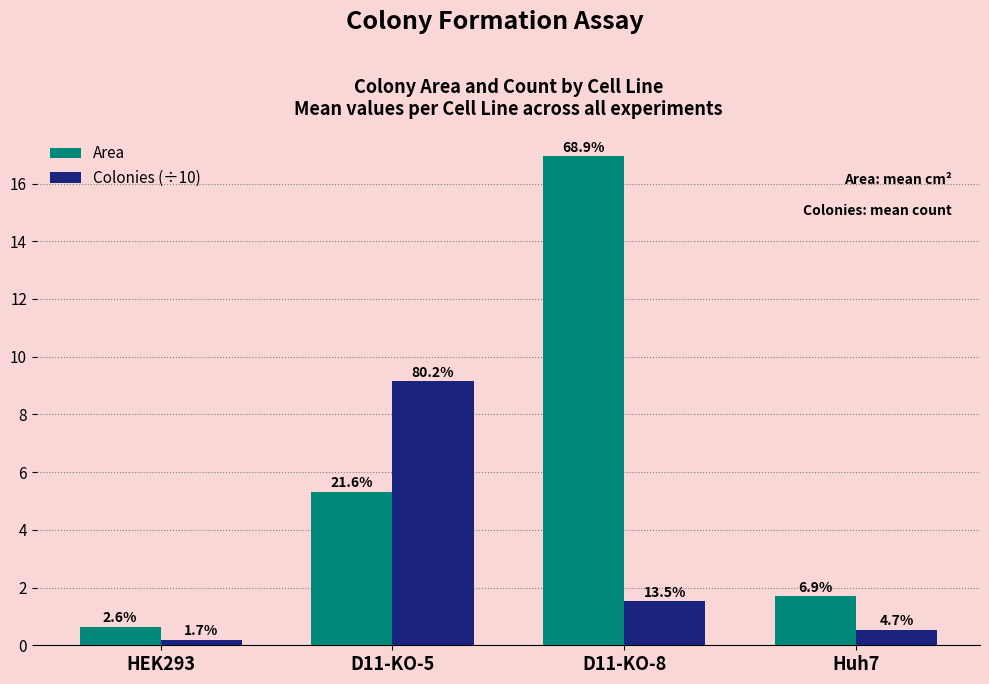

True or false: Area has a value of 16.9 at D11-KO-8.

True